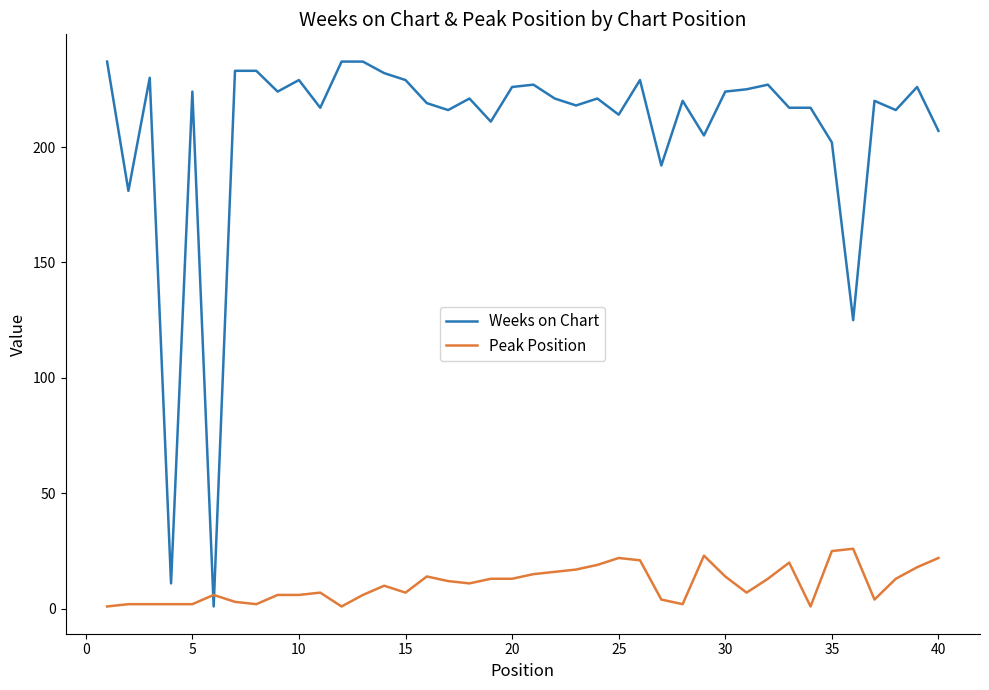

Which series has the widest spread of values?

Weeks on Chart